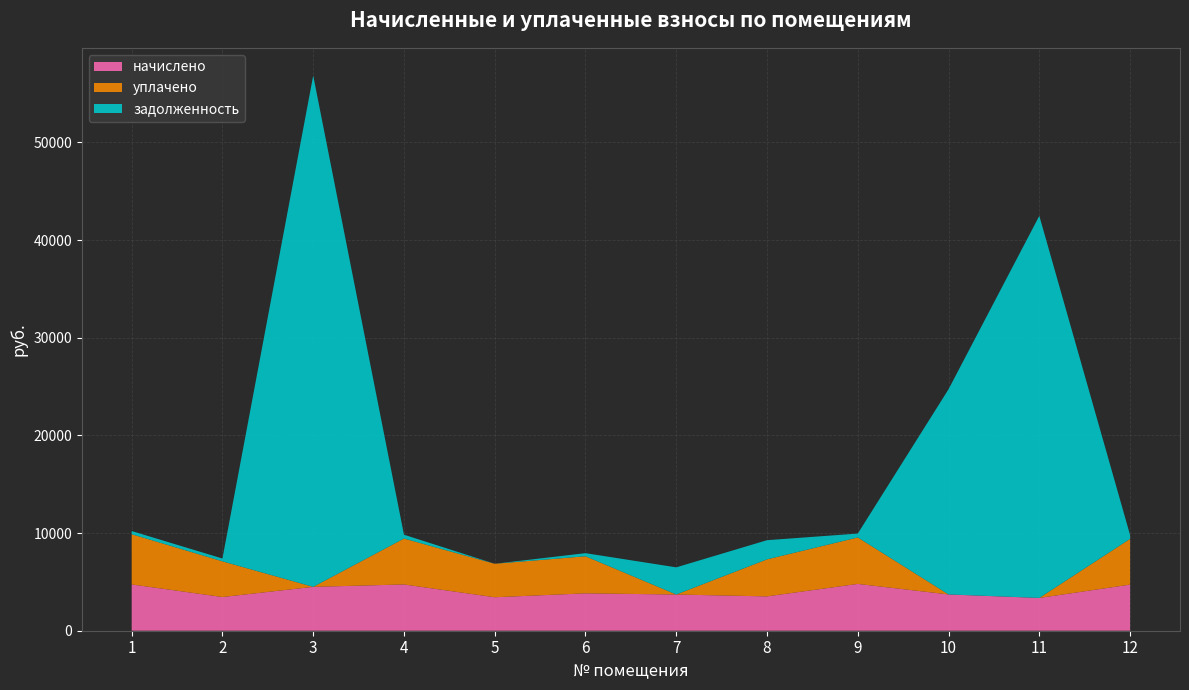

Reading left to right, transcribe all the data shown in this chart.

начислено: 4739.3	3452.5	4491.5	4739.3	3428.5	3828.1	3708.2	3516.5	4795.2	3716.3	3356.6	4723.3
уплачено: 5143.5	3653.1	0.0	4698.9	3428.5	3795.6	0.0	3790.0	4754.4	0.0	0.0	4683.1
задолженность: 323.9	287.7	52356.1	394.9	0.0	319.0	2781.2	1964.1	399.6	21013.4	39127.3	393.6